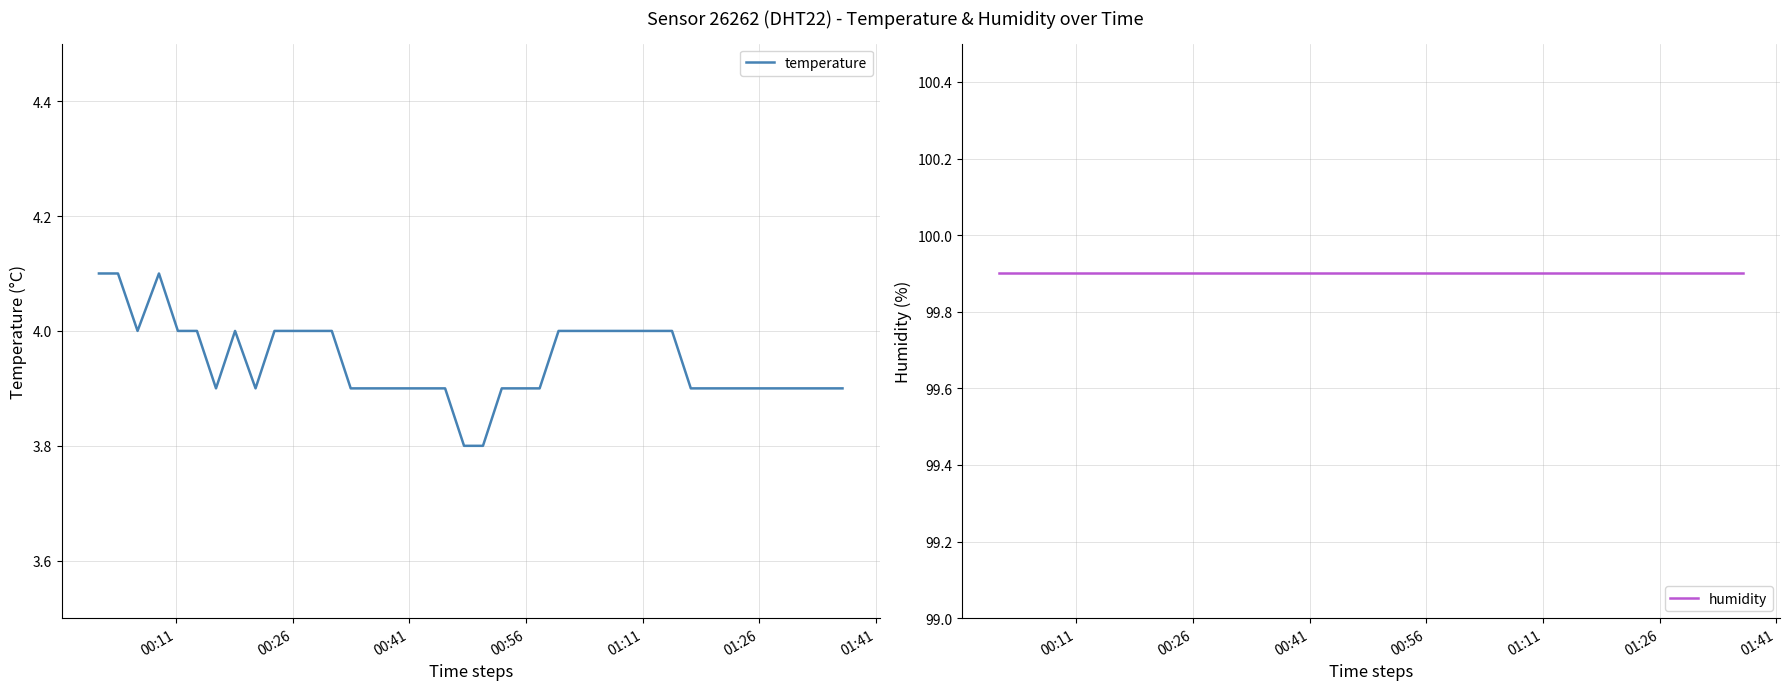

What is the minimum value for temperature?

3.8